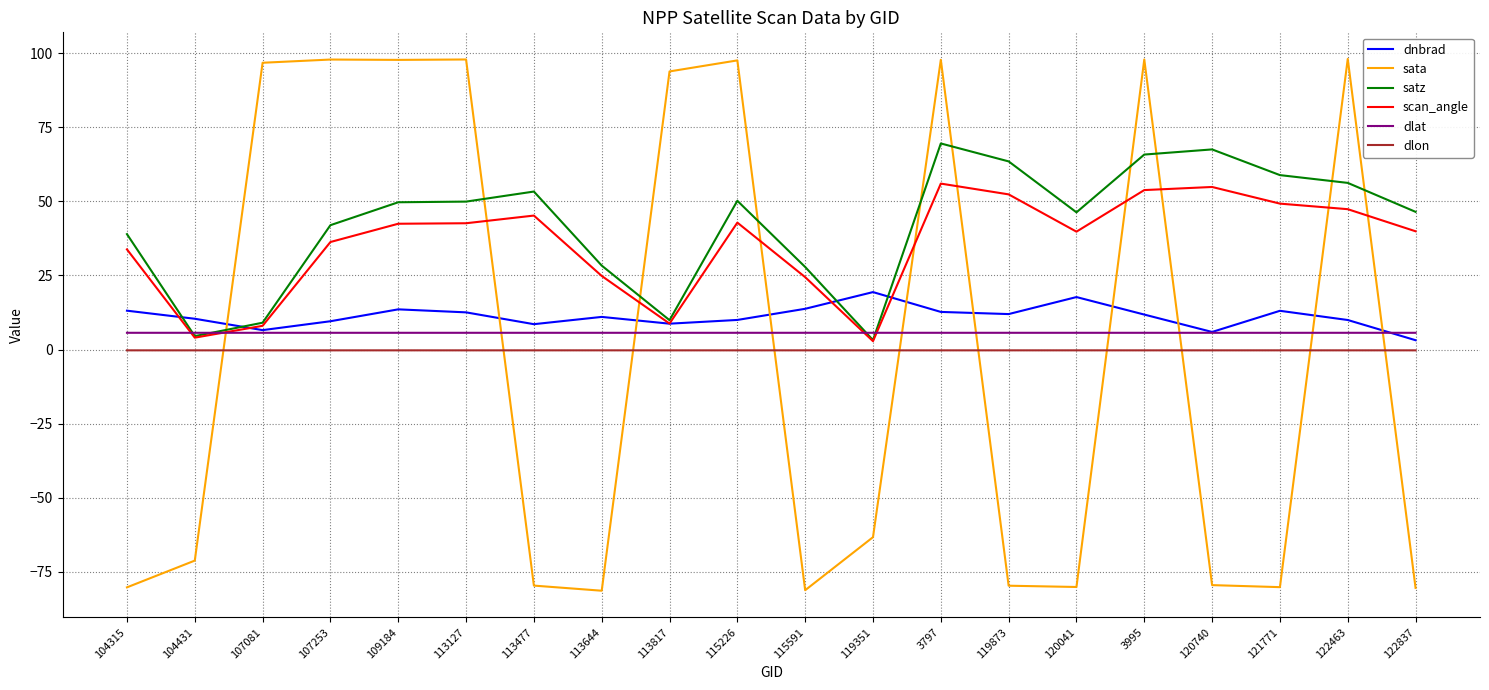

What is the greatest value displayed?

98.1